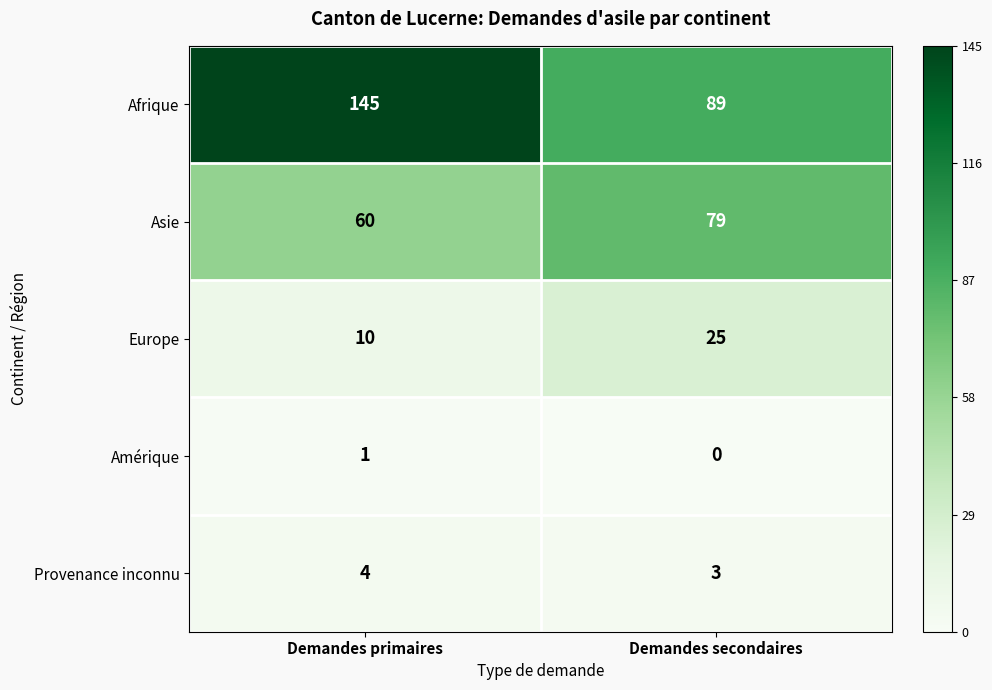

What is the total value across all series at Demandes primaires?

220